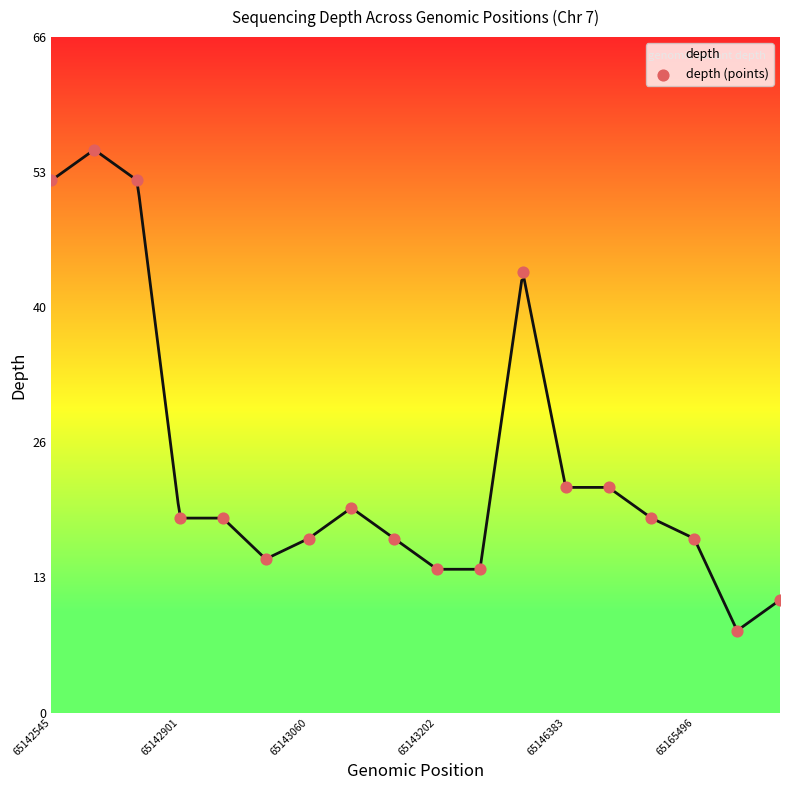

What is the ratio of the value at 65142690 to the value at 65143127?

3.1